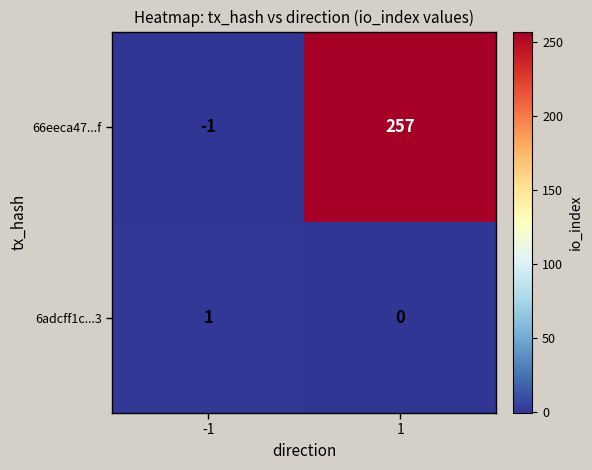

True or false: 6adcff1c...3 has a value of 0 at 1.

True